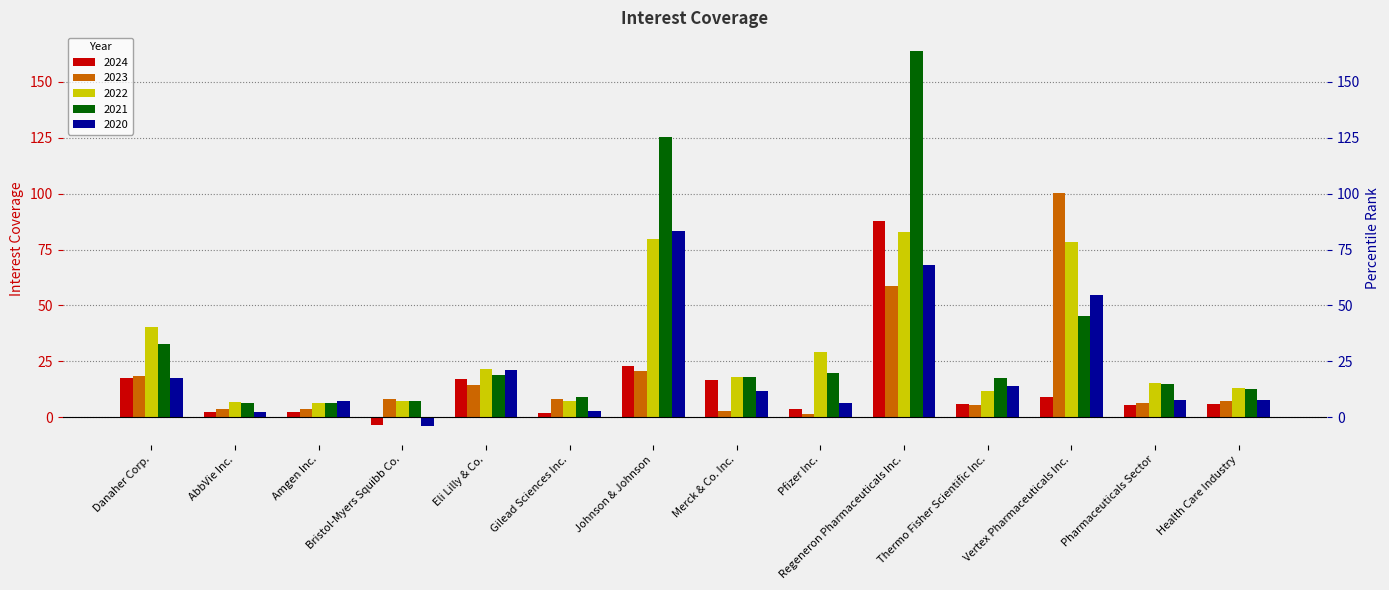

Which series has the largest total across all categories?

2021